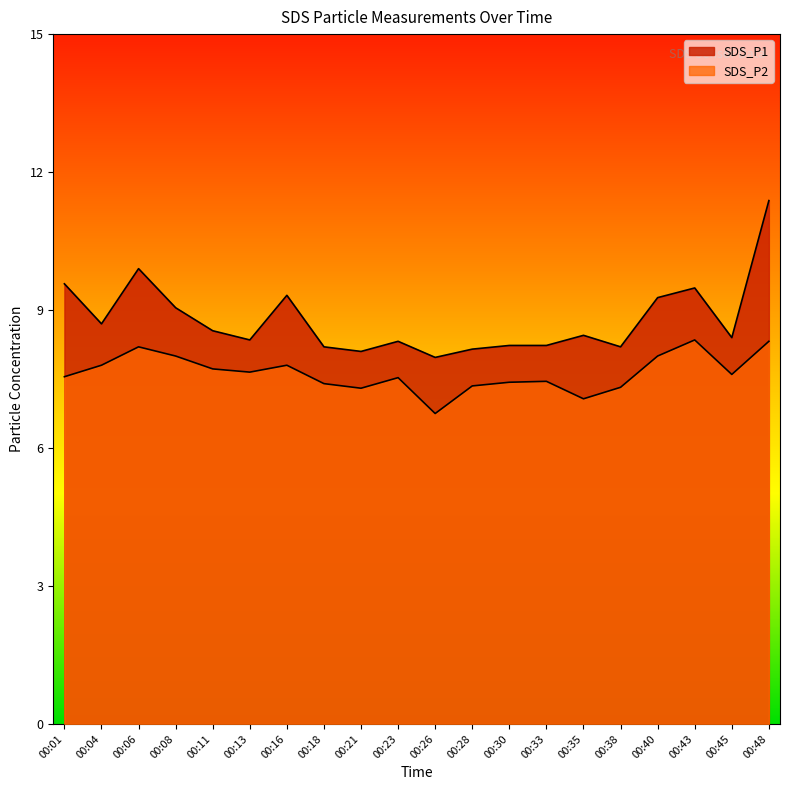

Where is the first local maximum for SDS_P1?

00:06